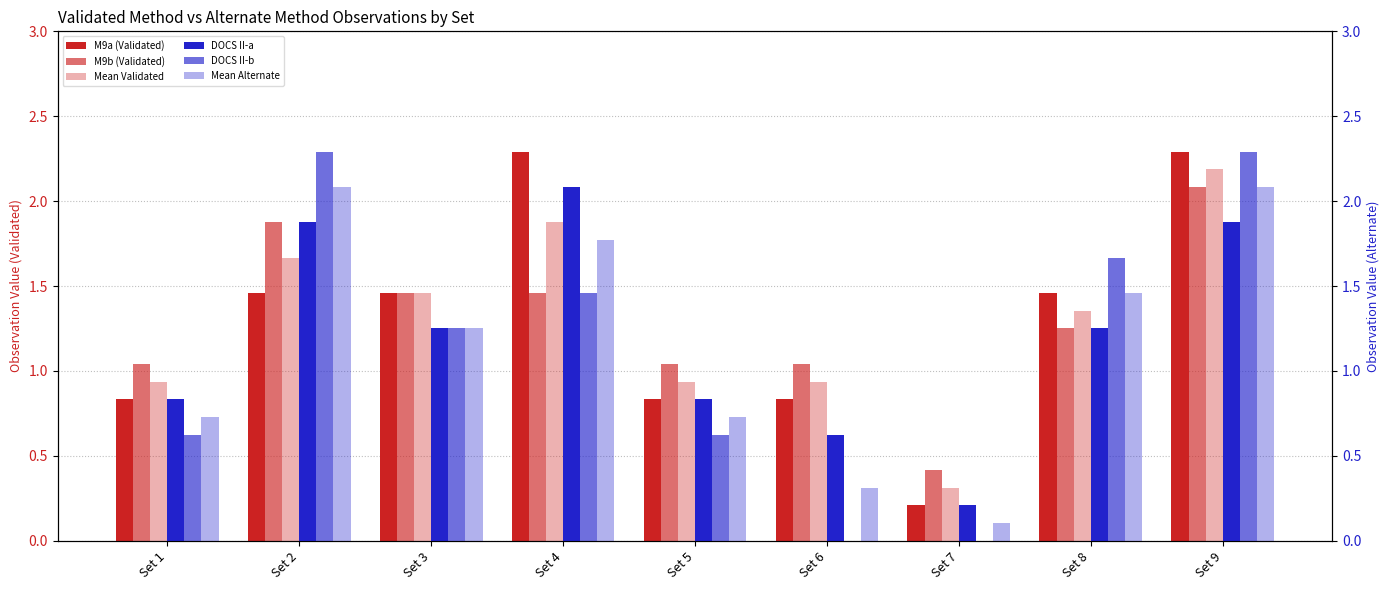

What is the sum of the M9a (Validated) values at Set 2 and Set 7?

1.7